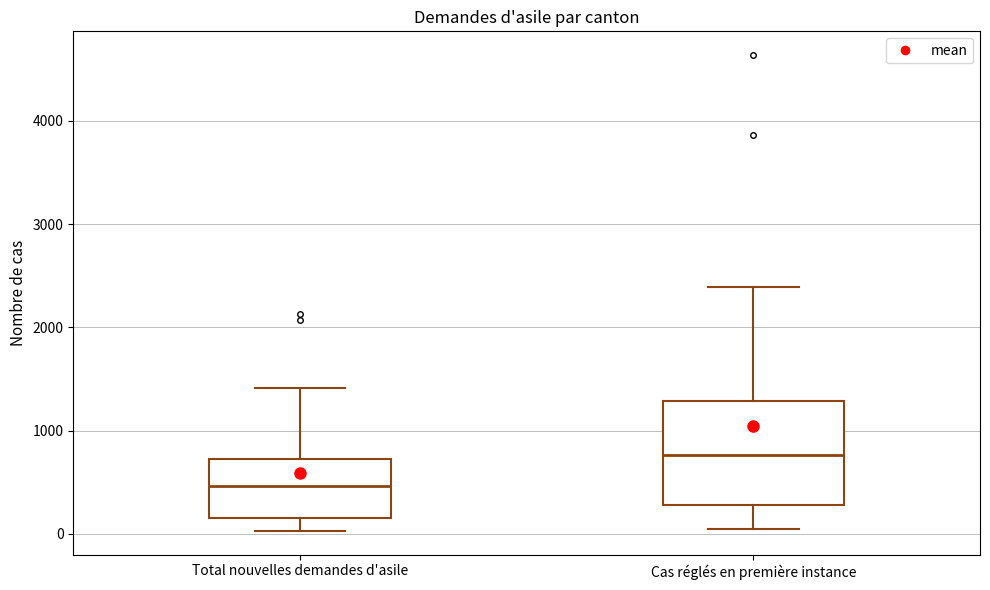

Where is the upper edge of the box for Cas réglés en première instance on the y-axis? The values are not printed on the chart, so give them approximately, as read against the axis.

1300